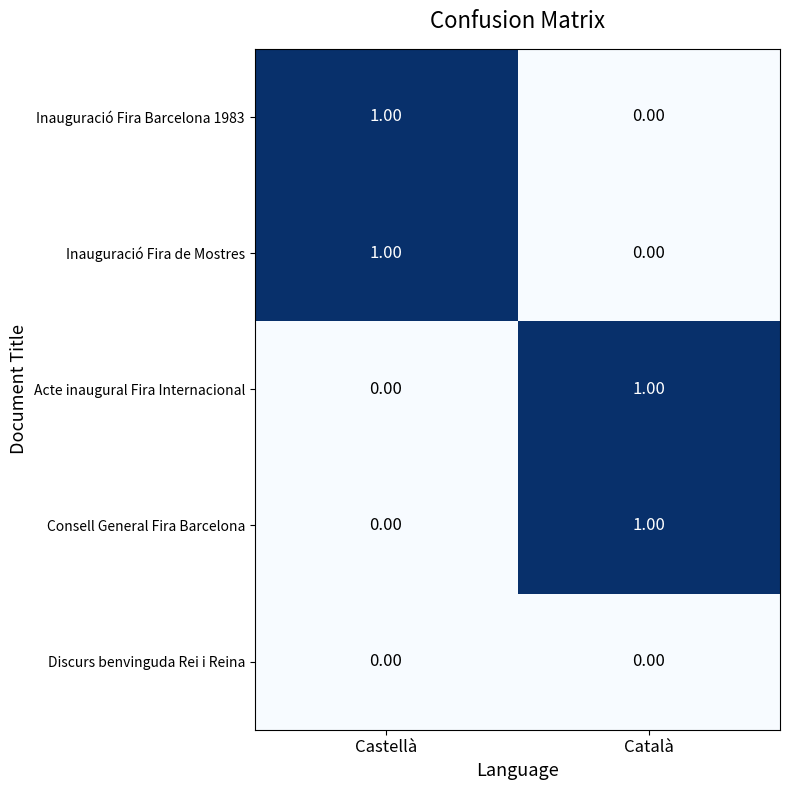

List the labels in order of Inauguració Fira Barcelona 1983 value, smallest first.

Català, Castellà